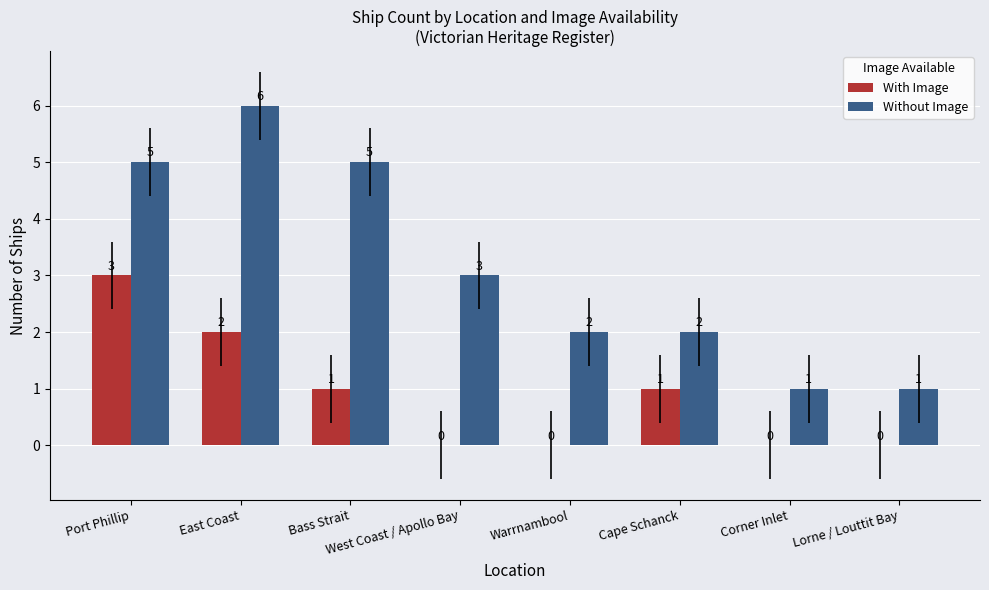

What are all the series names shown in the legend?

With Image, Without Image